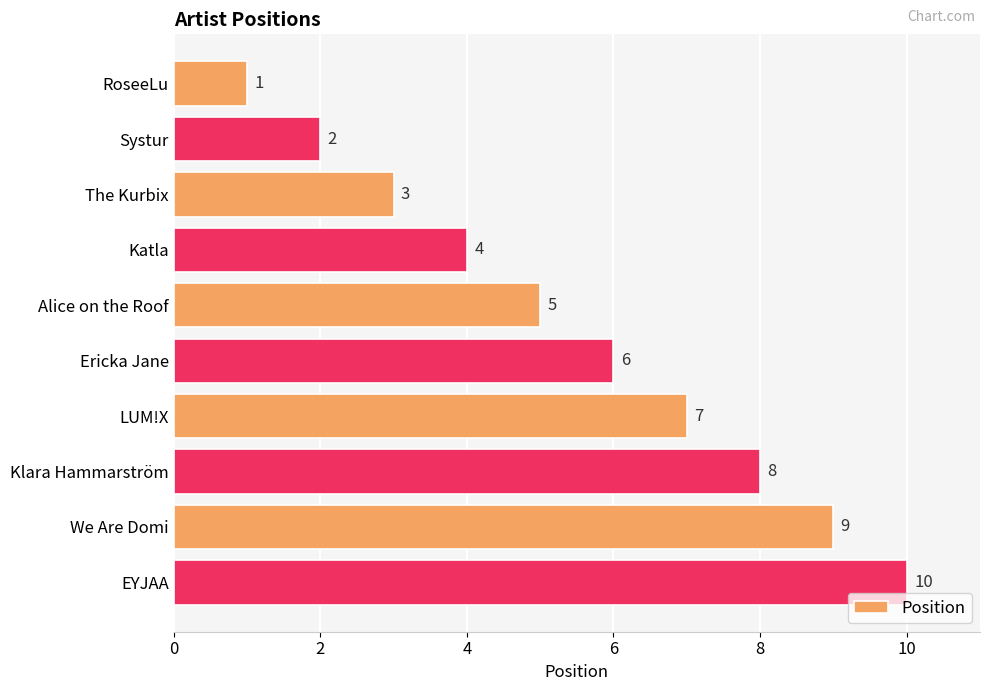

What is the change in value from Systur to We Are Domi?

+7